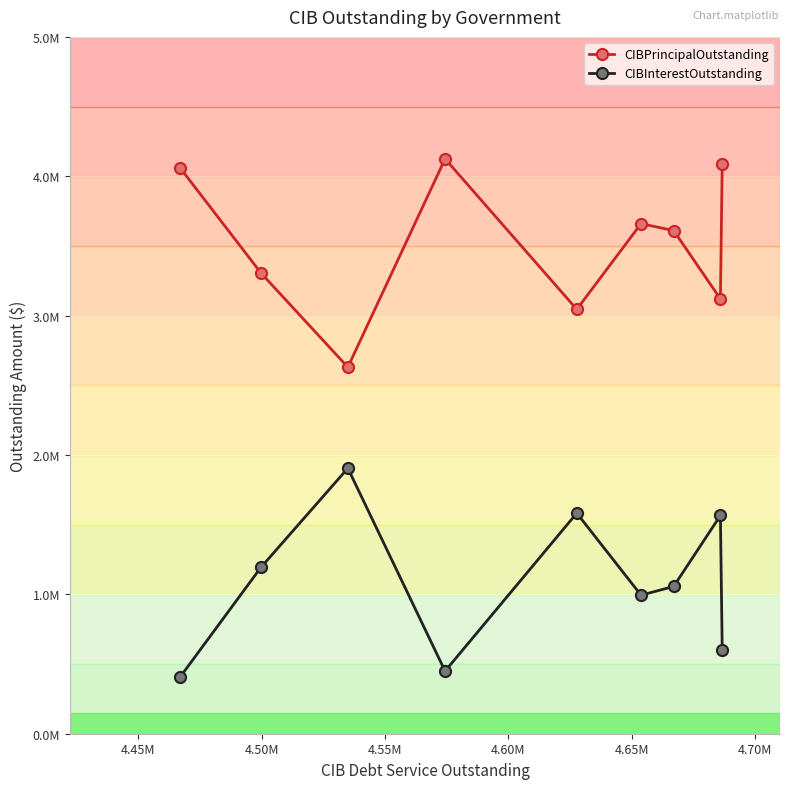

Where is the first local minimum for CIBInterestOutstanding?

4.55M